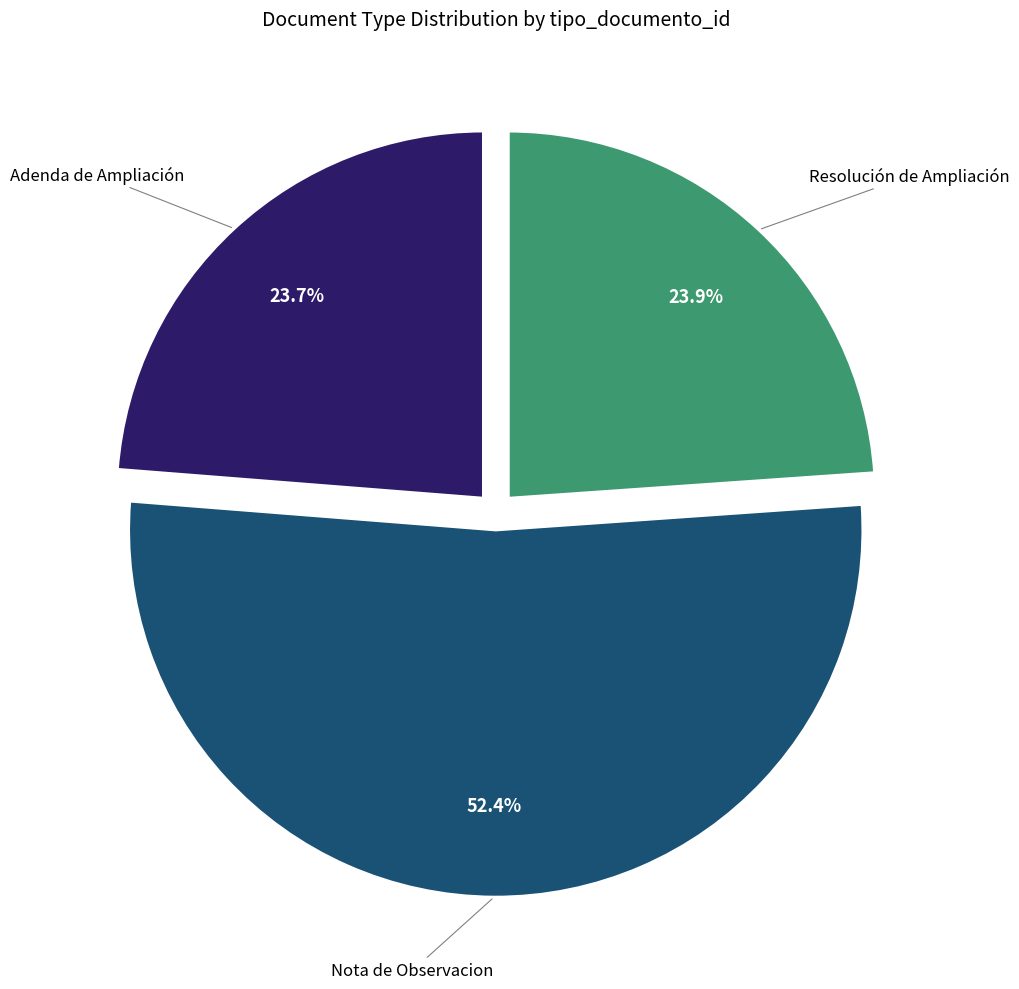

Is there a majority slice in this chart?

Yes